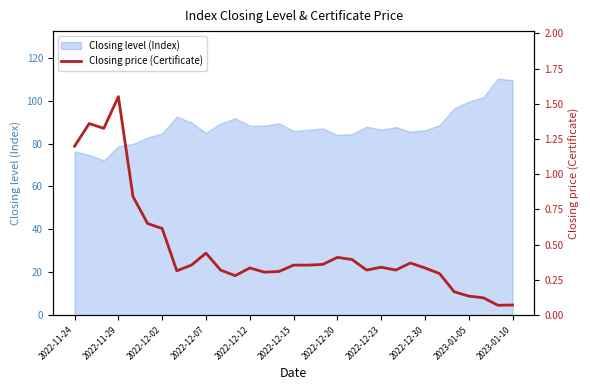

The value of Closing level (Index) at 2022-12-15 is 85.9. True or false?

True